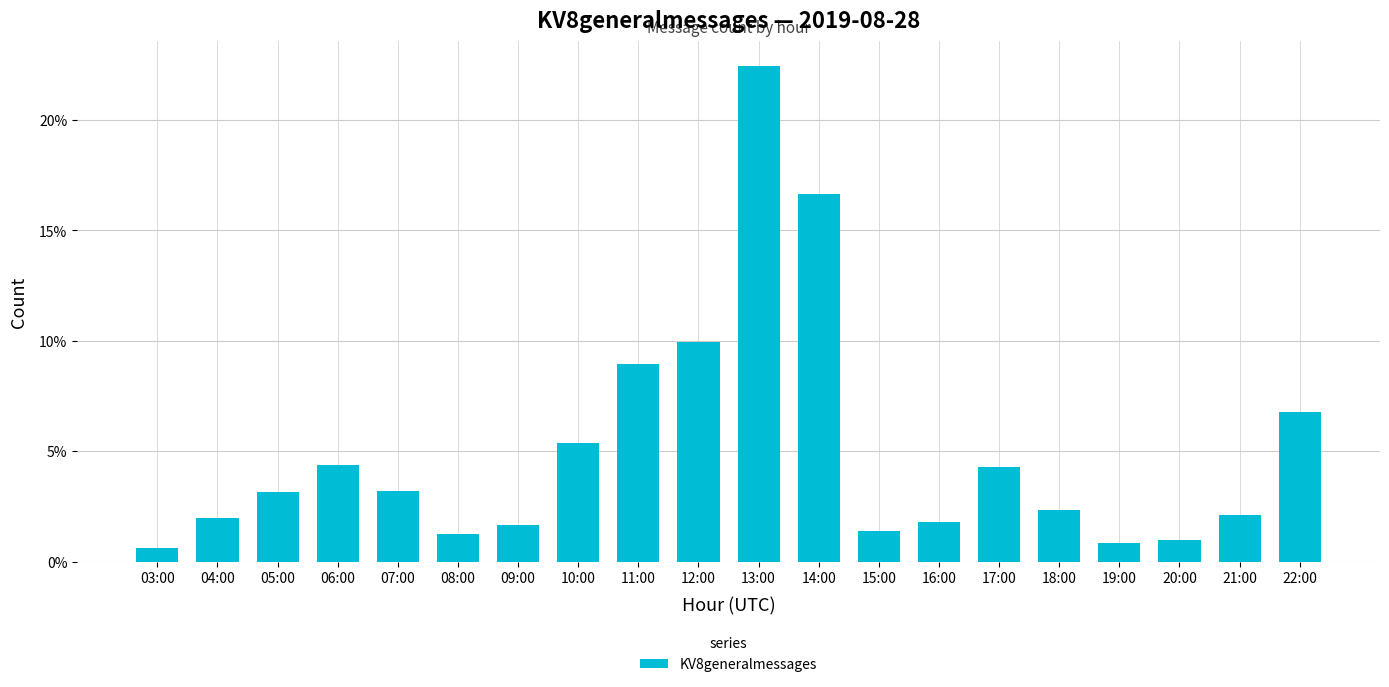

At which category does the chart reach its peak across all series?

13:00